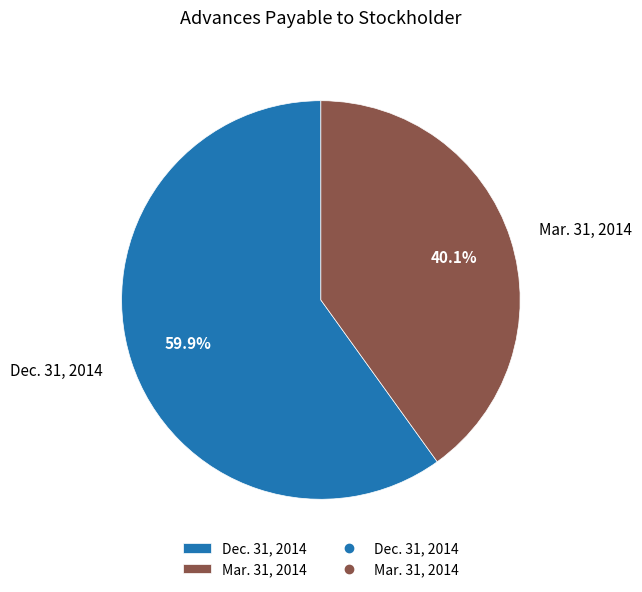

Which has a higher value, Mar. 31, 2014 or Dec. 31, 2014?

Dec. 31, 2014